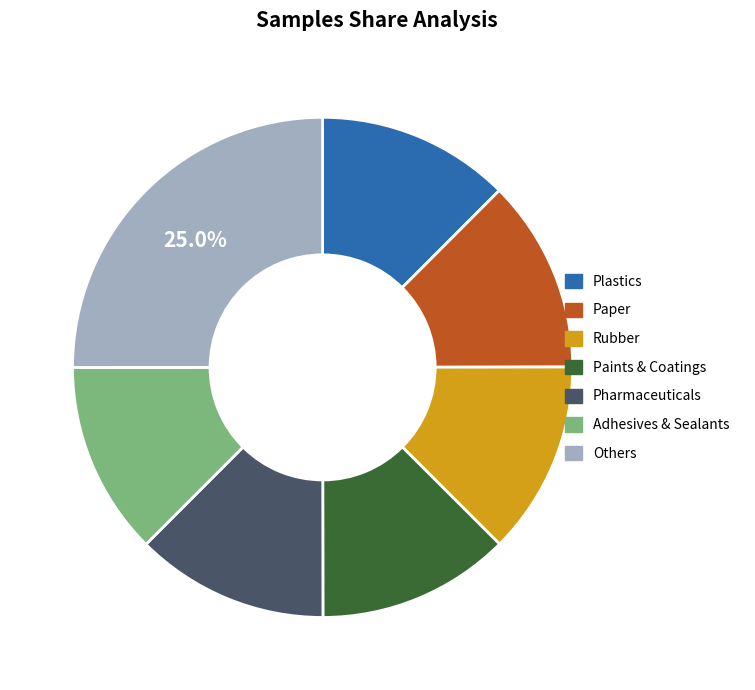

Is there a majority slice in this chart?

No